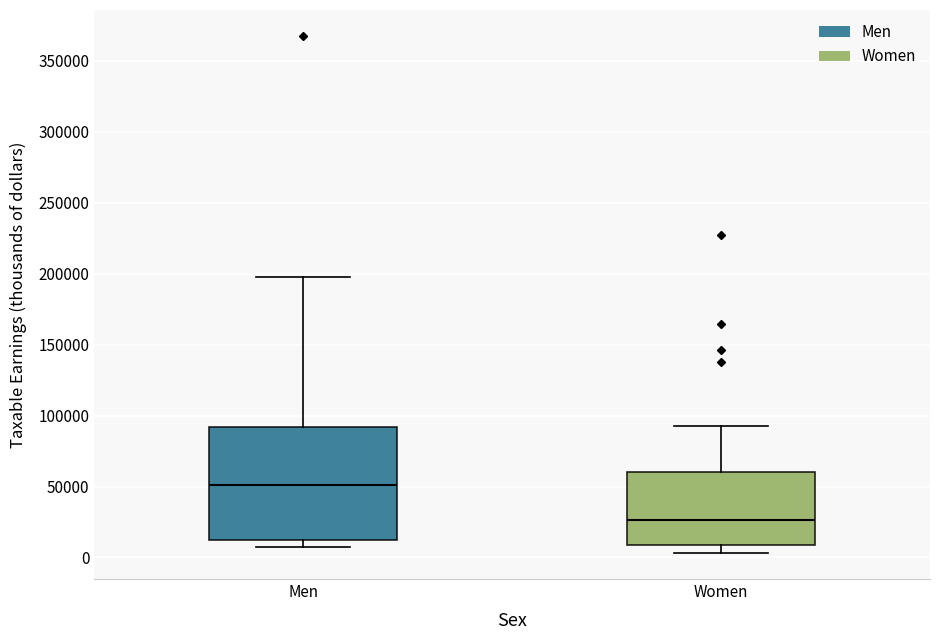

Reading left to right, transcribe this box plot: for each box, give where its median line is, the range the box spans, and where its two whiskers end, as read against the y-axis. The values are not printed on the chart, so give them approximately, as read against the axis.

Men: median 50000, box 10000 to 90000, whiskers 5000 to 200000
Women: median 25000, box 10000 to 60000, whiskers 5000 to 95000